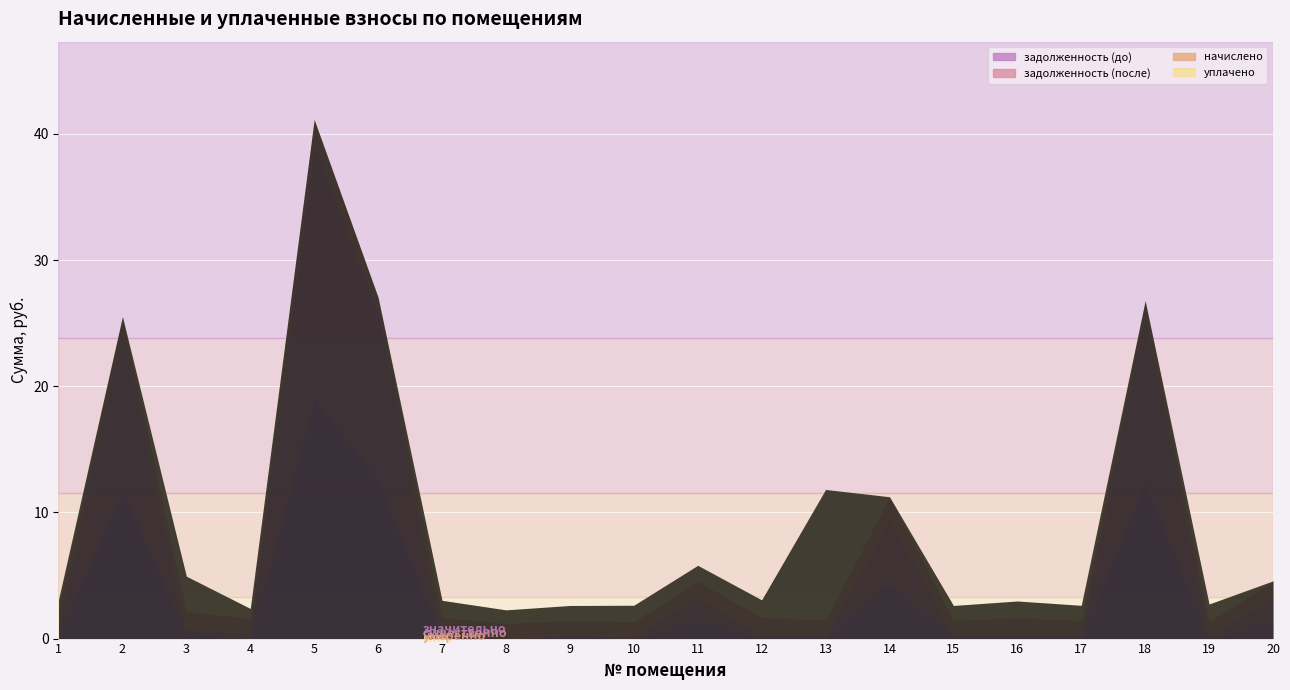

What are all the series names shown in the legend?

задолженность (до), задолженность (после), начислено, уплачено